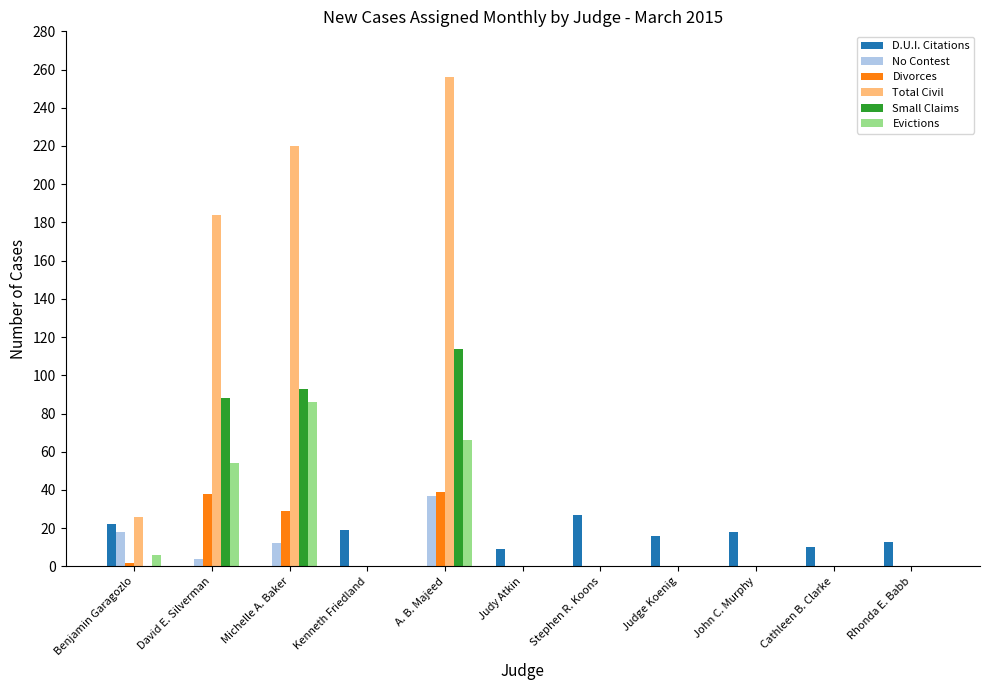

How many series are shown in this chart?

6